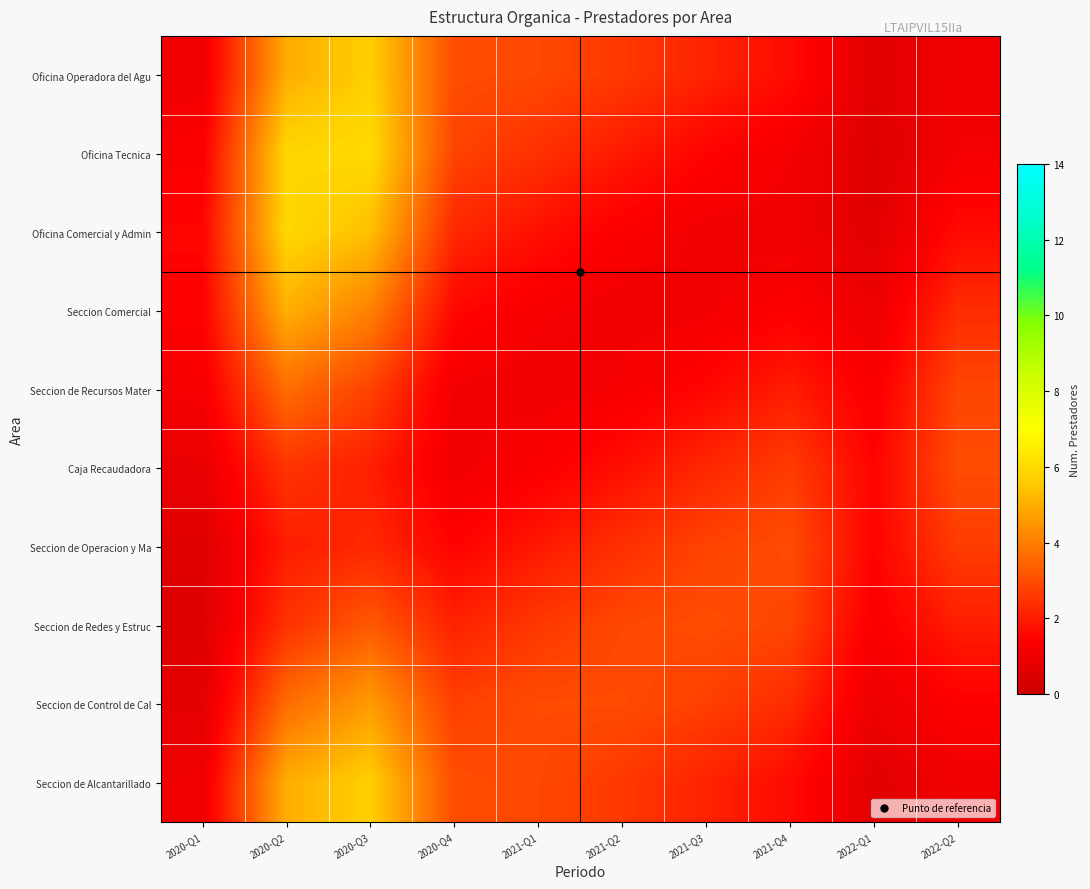

At how many categories does at least one series exceed 2?

8